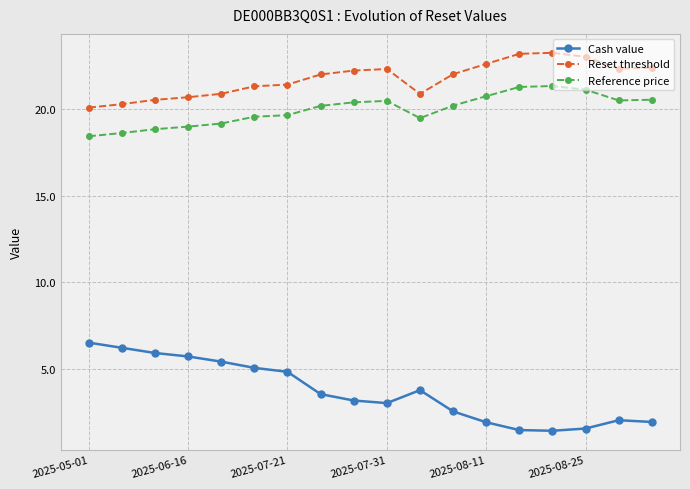

True or false: Reset threshold has more than 1 points higher than both neighbors.

True